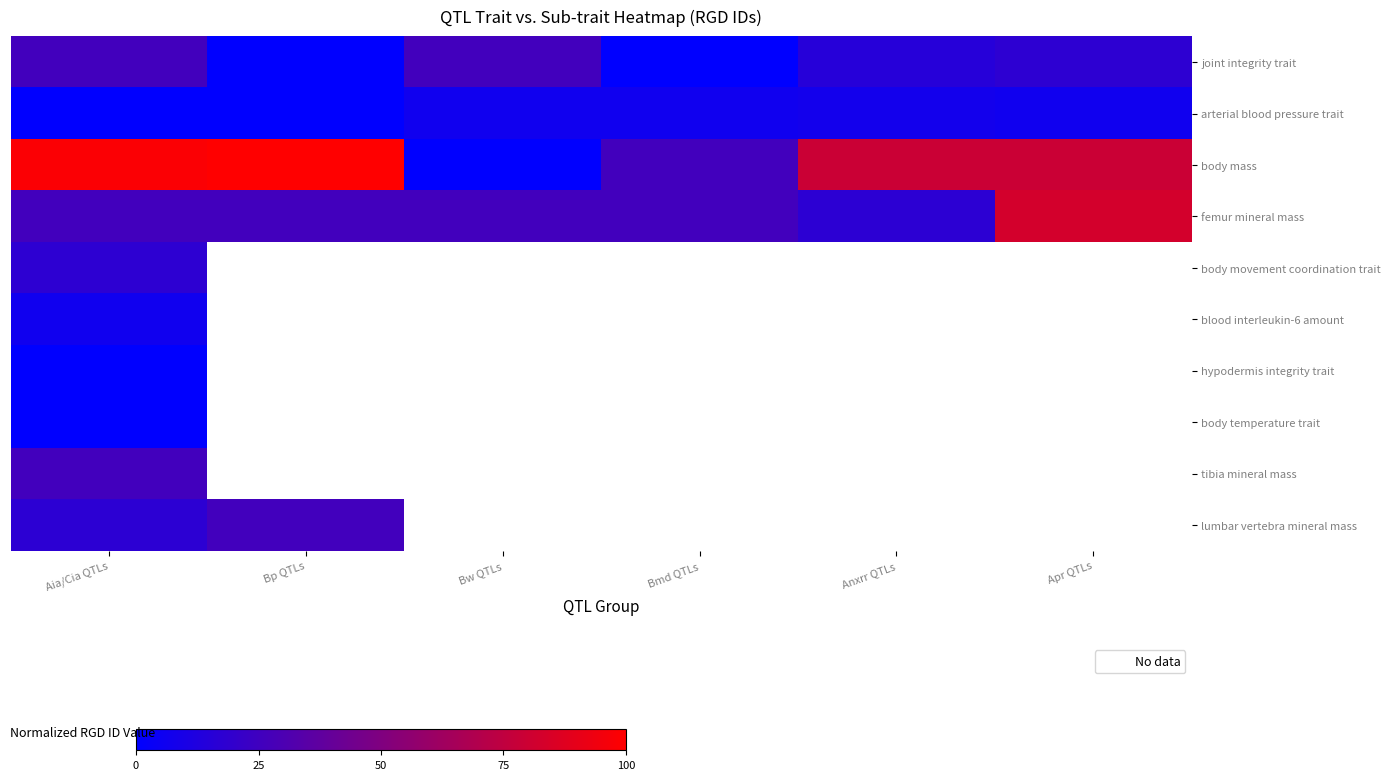

At which category is the sum across all series the highest?

Aia/Cia QTLs